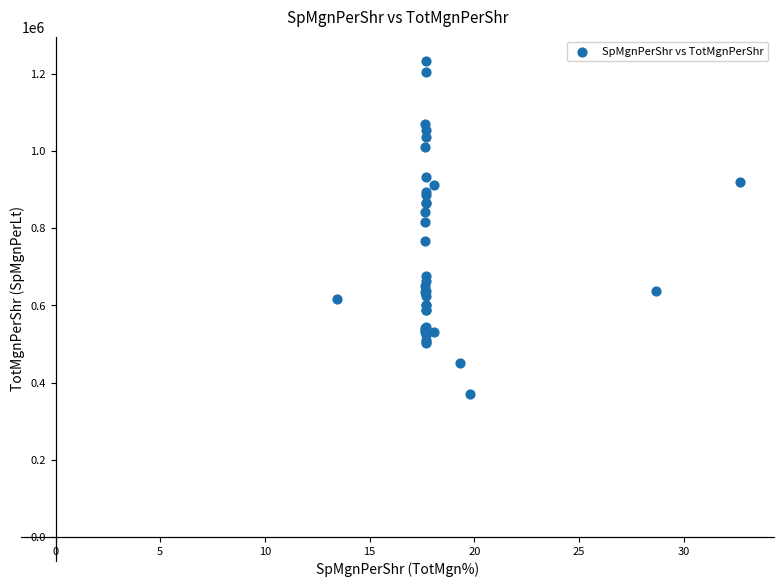

What Y value in the scatter plot is closest to 802385?

816375.0